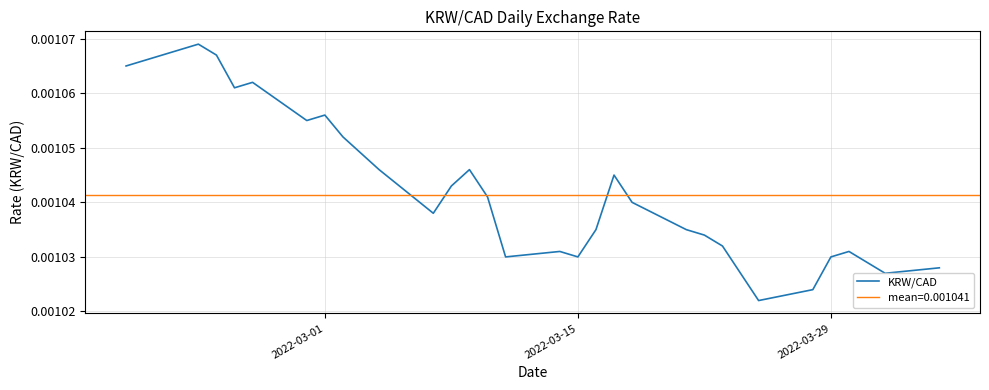

How many points are higher than both their immediate neighbors (excluding endpoints)?

7